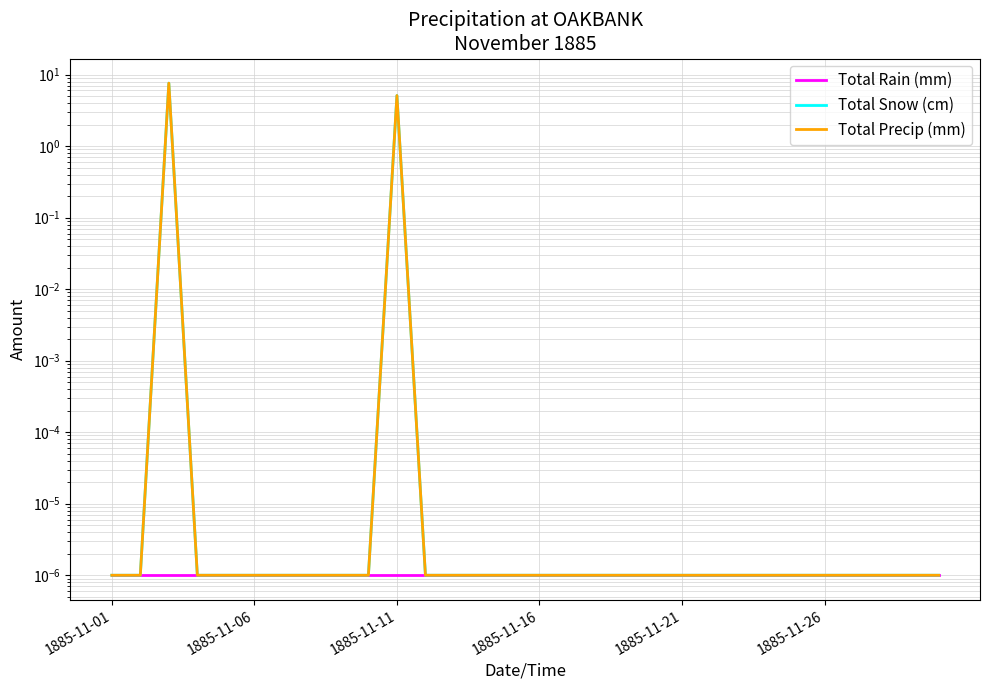

At how many categories does at least one series exceed 4?

2